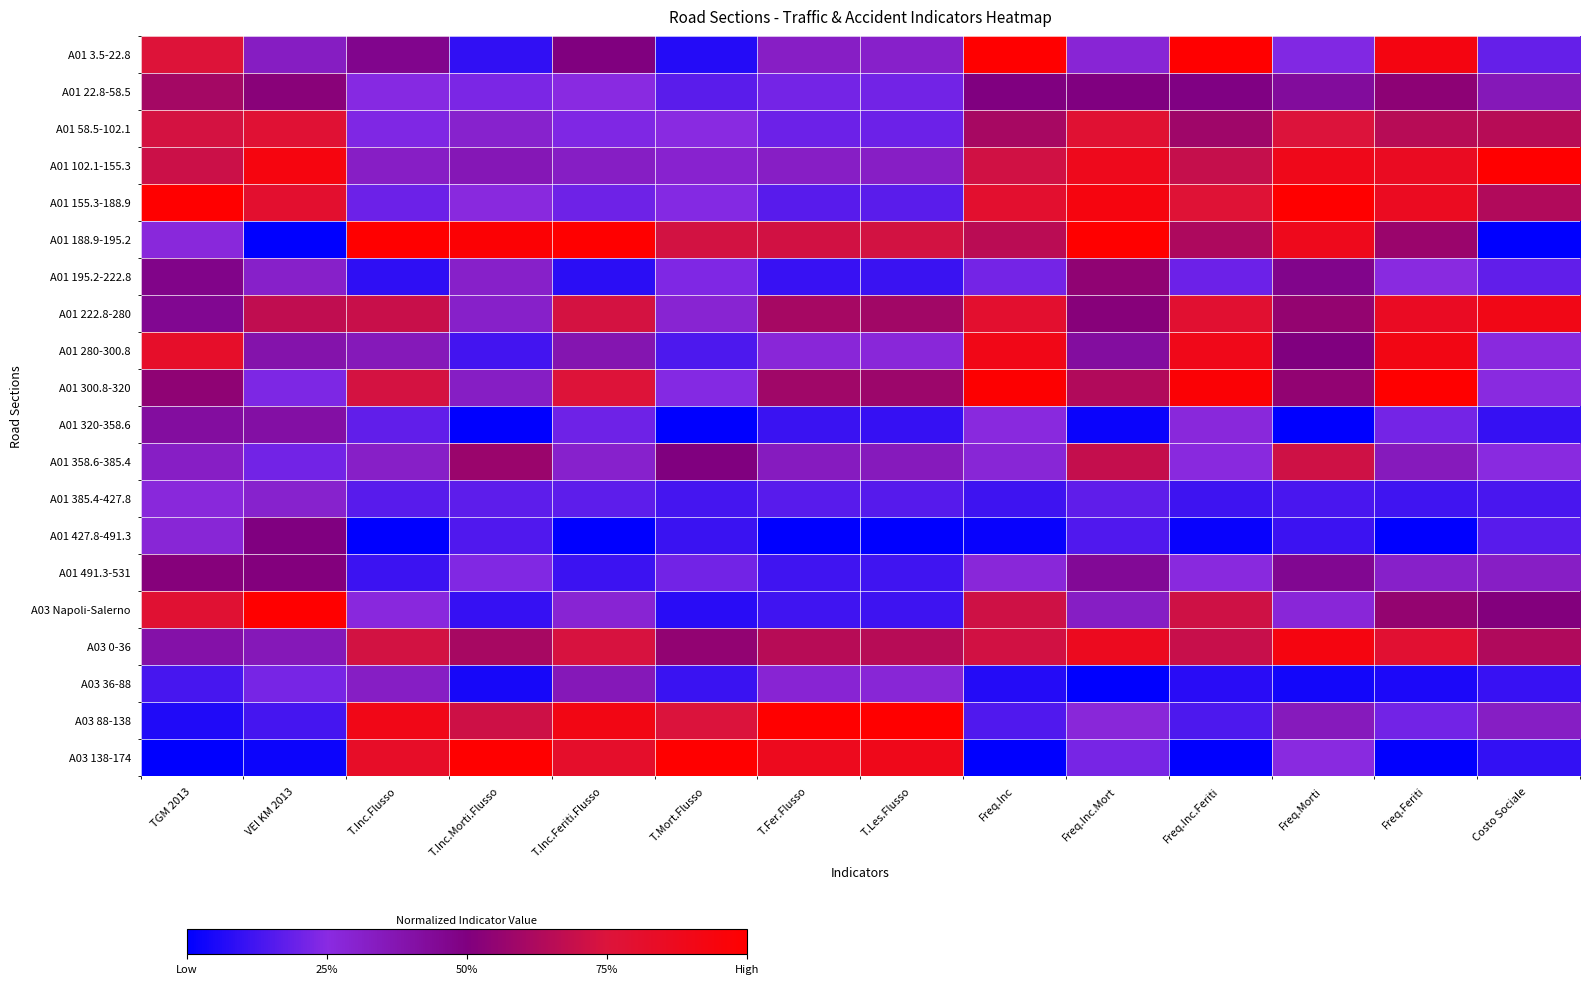

Reading right to left, what are all the values shown in this chart?

A01 3.5-22.8: Costo Sociale=0.2	Freq.Feriti=0.9	Freq.Morti=0.2	Freq.Inc.Feriti=1.0	Freq.Inc.Mort=0.3	Freq.Inc=1.0	T.Les.Flusso=0.3	T.Fer.Flusso=0.3	T.Mort.Flusso=0.1	T.Inc.Feriti.Flusso=0.5	T.Inc.Morti.Flusso=0.1	T.Inc.Flusso=0.5	VEI KM 2013=0.3	TGM 2013=0.8
A01 22.8-58.5: Costo Sociale=0.4	Freq.Feriti=0.5	Freq.Morti=0.4	Freq.Inc.Feriti=0.5	Freq.Inc.Mort=0.5	Freq.Inc=0.5	T.Les.Flusso=0.2	T.Fer.Flusso=0.2	T.Mort.Flusso=0.2	T.Inc.Feriti.Flusso=0.3	T.Inc.Morti.Flusso=0.2	T.Inc.Flusso=0.2	VEI KM 2013=0.5	TGM 2013=0.6
A01 58.5-102.1: Costo Sociale=0.7	Freq.Feriti=0.6	Freq.Morti=0.8	Freq.Inc.Feriti=0.6	Freq.Inc.Mort=0.8	Freq.Inc=0.6	T.Les.Flusso=0.2	T.Fer.Flusso=0.2	T.Mort.Flusso=0.2	T.Inc.Feriti.Flusso=0.2	T.Inc.Morti.Flusso=0.3	T.Inc.Flusso=0.2	VEI KM 2013=0.8	TGM 2013=0.7
A01 102.1-155.3: Costo Sociale=1.0	Freq.Feriti=0.9	Freq.Morti=0.9	Freq.Inc.Feriti=0.7	Freq.Inc.Mort=0.9	Freq.Inc=0.7	T.Les.Flusso=0.3	T.Fer.Flusso=0.3	T.Mort.Flusso=0.3	T.Inc.Feriti.Flusso=0.3	T.Inc.Morti.Flusso=0.4	T.Inc.Flusso=0.3	VEI KM 2013=0.9	TGM 2013=0.7
A01 155.3-188.9: Costo Sociale=0.6	Freq.Feriti=0.9	Freq.Morti=1.0	Freq.Inc.Feriti=0.8	Freq.Inc.Mort=0.9	Freq.Inc=0.8	T.Les.Flusso=0.2	T.Fer.Flusso=0.2	T.Mort.Flusso=0.2	T.Inc.Feriti.Flusso=0.2	T.Inc.Morti.Flusso=0.3	T.Inc.Flusso=0.2	VEI KM 2013=0.8	TGM 2013=1.0
A01 188.9-195.2: Costo Sociale=0.0	Freq.Feriti=0.6	Freq.Morti=0.9	Freq.Inc.Feriti=0.6	Freq.Inc.Mort=1.0	Freq.Inc=0.7	T.Les.Flusso=0.7	T.Fer.Flusso=0.7	T.Mort.Flusso=0.7	T.Inc.Feriti.Flusso=1.0	T.Inc.Morti.Flusso=1.0	T.Inc.Flusso=1.0	VEI KM 2013=0.0	TGM 2013=0.3
A01 195.2-222.8: Costo Sociale=0.2	Freq.Feriti=0.3	Freq.Morti=0.5	Freq.Inc.Feriti=0.2	Freq.Inc.Mort=0.5	Freq.Inc=0.2	T.Les.Flusso=0.1	T.Fer.Flusso=0.1	T.Mort.Flusso=0.2	T.Inc.Feriti.Flusso=0.1	T.Inc.Morti.Flusso=0.3	T.Inc.Flusso=0.1	VEI KM 2013=0.3	TGM 2013=0.5
A01 222.8-280: Costo Sociale=0.9	Freq.Feriti=0.9	Freq.Morti=0.6	Freq.Inc.Feriti=0.8	Freq.Inc.Mort=0.5	Freq.Inc=0.8	T.Les.Flusso=0.6	T.Fer.Flusso=0.6	T.Mort.Flusso=0.3	T.Inc.Feriti.Flusso=0.7	T.Inc.Morti.Flusso=0.3	T.Inc.Flusso=0.7	VEI KM 2013=0.7	TGM 2013=0.5
A01 280-300.8: Costo Sociale=0.3	Freq.Feriti=0.9	Freq.Morti=0.5	Freq.Inc.Feriti=0.9	Freq.Inc.Mort=0.4	Freq.Inc=0.9	T.Les.Flusso=0.3	T.Fer.Flusso=0.3	T.Mort.Flusso=0.1	T.Inc.Feriti.Flusso=0.4	T.Inc.Morti.Flusso=0.1	T.Inc.Flusso=0.4	VEI KM 2013=0.4	TGM 2013=0.8
A01 300.8-320: Costo Sociale=0.3	Freq.Feriti=1.0	Freq.Morti=0.6	Freq.Inc.Feriti=1.0	Freq.Inc.Mort=0.6	Freq.Inc=1.0	T.Les.Flusso=0.6	T.Fer.Flusso=0.6	T.Mort.Flusso=0.2	T.Inc.Feriti.Flusso=0.8	T.Inc.Morti.Flusso=0.3	T.Inc.Flusso=0.7	VEI KM 2013=0.2	TGM 2013=0.5
A01 320-358.6: Costo Sociale=0.1	Freq.Feriti=0.2	Freq.Morti=0.0	Freq.Inc.Feriti=0.3	Freq.Inc.Mort=0.0	Freq.Inc=0.3	T.Les.Flusso=0.1	T.Fer.Flusso=0.1	T.Mort.Flusso=0.0	T.Inc.Feriti.Flusso=0.2	T.Inc.Morti.Flusso=0.0	T.Inc.Flusso=0.2	VEI KM 2013=0.4	TGM 2013=0.4
A01 358.6-385.4: Costo Sociale=0.3	Freq.Feriti=0.3	Freq.Morti=0.7	Freq.Inc.Feriti=0.3	Freq.Inc.Mort=0.7	Freq.Inc=0.3	T.Les.Flusso=0.3	T.Fer.Flusso=0.3	T.Mort.Flusso=0.5	T.Inc.Feriti.Flusso=0.3	T.Inc.Morti.Flusso=0.6	T.Inc.Flusso=0.3	VEI KM 2013=0.2	TGM 2013=0.3
A01 385.4-427.8: Costo Sociale=0.1	Freq.Feriti=0.1	Freq.Morti=0.1	Freq.Inc.Feriti=0.1	Freq.Inc.Mort=0.2	Freq.Inc=0.1	T.Les.Flusso=0.2	T.Fer.Flusso=0.2	T.Mort.Flusso=0.1	T.Inc.Feriti.Flusso=0.2	T.Inc.Morti.Flusso=0.2	T.Inc.Flusso=0.2	VEI KM 2013=0.3	TGM 2013=0.3
A01 427.8-491.3: Costo Sociale=0.2	Freq.Feriti=0.0	Freq.Morti=0.1	Freq.Inc.Feriti=0.0	Freq.Inc.Mort=0.1	Freq.Inc=0.0	T.Les.Flusso=0.0	T.Fer.Flusso=0.0	T.Mort.Flusso=0.1	T.Inc.Feriti.Flusso=0.0	T.Inc.Morti.Flusso=0.1	T.Inc.Flusso=0.0	VEI KM 2013=0.5	TGM 2013=0.3
A01 491.3-531: Costo Sociale=0.3	Freq.Feriti=0.3	Freq.Morti=0.5	Freq.Inc.Feriti=0.3	Freq.Inc.Mort=0.4	Freq.Inc=0.3	T.Les.Flusso=0.1	T.Fer.Flusso=0.1	T.Mort.Flusso=0.2	T.Inc.Feriti.Flusso=0.1	T.Inc.Morti.Flusso=0.2	T.Inc.Flusso=0.1	VEI KM 2013=0.5	TGM 2013=0.5
A03 Napoli-Salerno: Costo Sociale=0.5	Freq.Feriti=0.6	Freq.Morti=0.3	Freq.Inc.Feriti=0.7	Freq.Inc.Mort=0.3	Freq.Inc=0.7	T.Les.Flusso=0.1	T.Fer.Flusso=0.1	T.Mort.Flusso=0.1	T.Inc.Feriti.Flusso=0.3	T.Inc.Morti.Flusso=0.1	T.Inc.Flusso=0.3	VEI KM 2013=1.0	TGM 2013=0.8
A03 0-36: Costo Sociale=0.6	Freq.Feriti=0.8	Freq.Morti=0.9	Freq.Inc.Feriti=0.7	Freq.Inc.Mort=0.9	Freq.Inc=0.7	T.Les.Flusso=0.7	T.Fer.Flusso=0.6	T.Mort.Flusso=0.5	T.Inc.Feriti.Flusso=0.7	T.Inc.Morti.Flusso=0.6	T.Inc.Flusso=0.7	VEI KM 2013=0.4	TGM 2013=0.4
A03 36-88: Costo Sociale=0.1	Freq.Feriti=0.1	Freq.Morti=0.0	Freq.Inc.Feriti=0.1	Freq.Inc.Mort=0.0	Freq.Inc=0.1	T.Les.Flusso=0.3	T.Fer.Flusso=0.3	T.Mort.Flusso=0.1	T.Inc.Feriti.Flusso=0.4	T.Inc.Morti.Flusso=0.0	T.Inc.Flusso=0.3	VEI KM 2013=0.2	TGM 2013=0.1
A03 88-138: Costo Sociale=0.3	Freq.Feriti=0.2	Freq.Morti=0.3	Freq.Inc.Feriti=0.1	Freq.Inc.Mort=0.3	Freq.Inc=0.1	T.Les.Flusso=1.0	T.Fer.Flusso=1.0	T.Mort.Flusso=0.7	T.Inc.Feriti.Flusso=0.9	T.Inc.Morti.Flusso=0.7	T.Inc.Flusso=0.9	VEI KM 2013=0.1	TGM 2013=0.1
A03 138-174: Costo Sociale=0.1	Freq.Feriti=0.0	Freq.Morti=0.3	Freq.Inc.Feriti=0.0	Freq.Inc.Mort=0.2	Freq.Inc=0.0	T.Les.Flusso=0.9	T.Fer.Flusso=0.9	T.Mort.Flusso=1.0	T.Inc.Feriti.Flusso=0.8	T.Inc.Morti.Flusso=1.0	T.Inc.Flusso=0.8	VEI KM 2013=0.0	TGM 2013=0.0